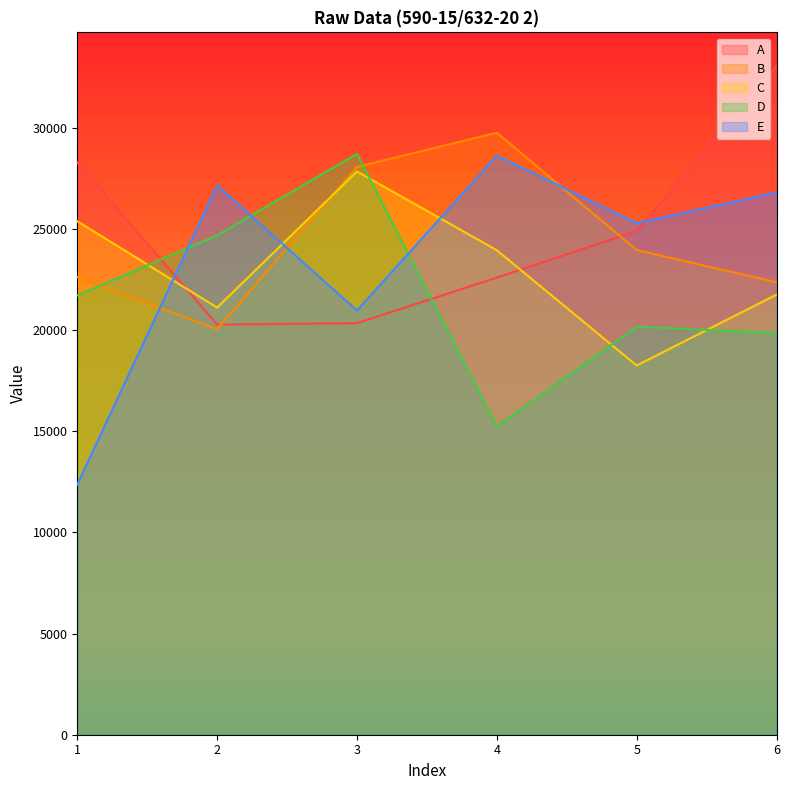

At which category does D reach its first local peak?

3